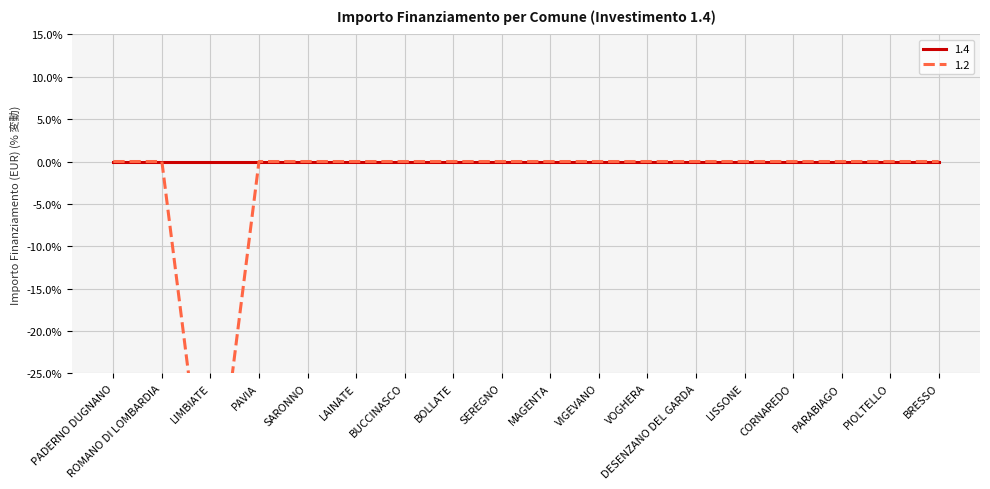

Reading left to right, list all the values displayed in this chart.

0.0	0.0	-45.7	0.0	0.0	0.0	0.0	0.0	0.0	0.0	0.0	0.0	0.0	0.0	0.0	0.0	0.0	0.0